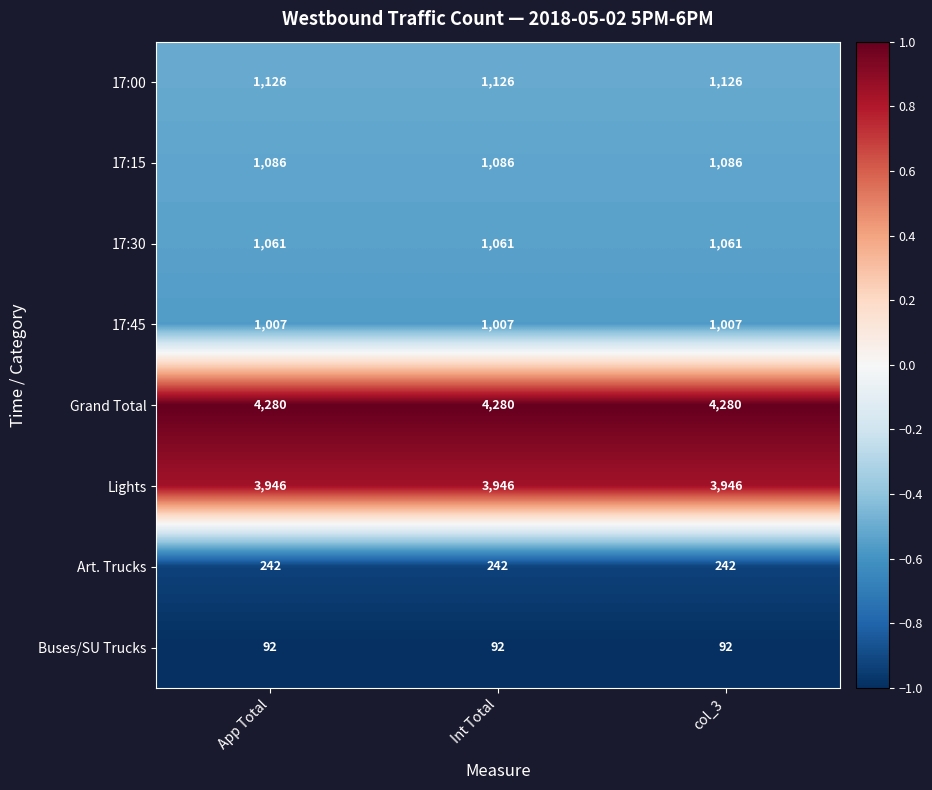

Which series has the largest total across all categories?

Grand Total